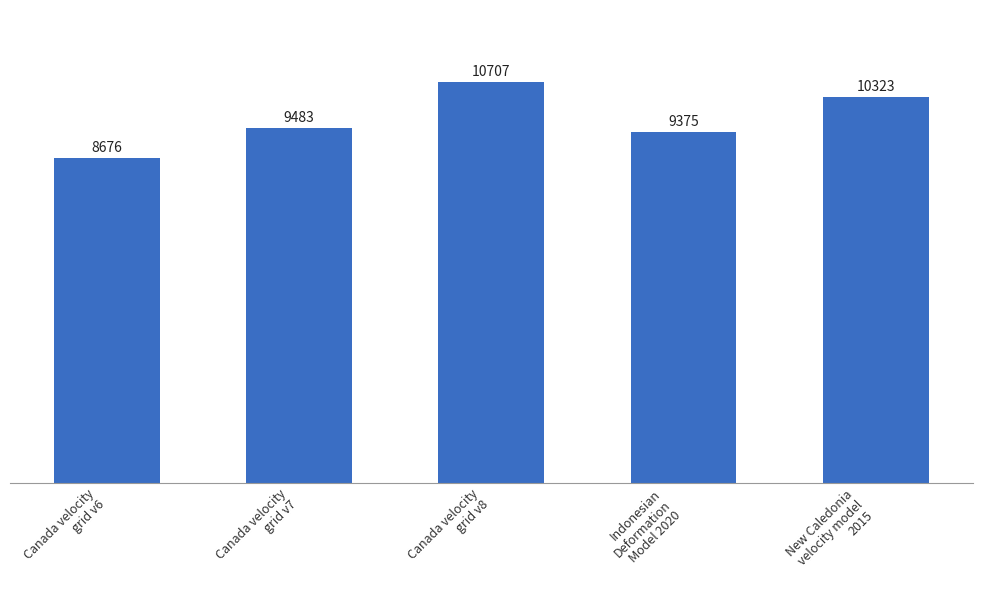

What is the greatest value displayed?

10707